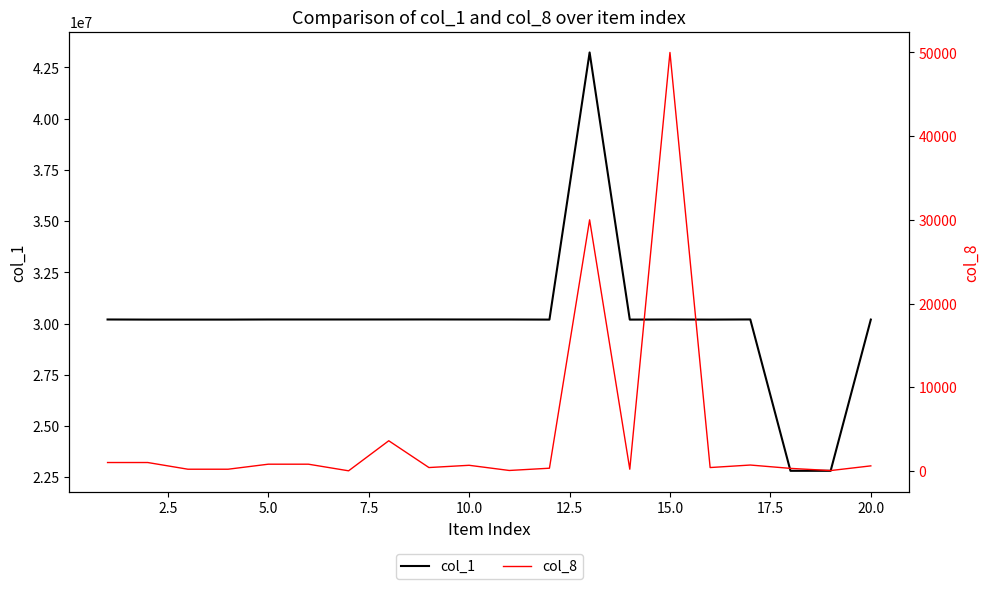

What is the maximum value for col_1?

43231100